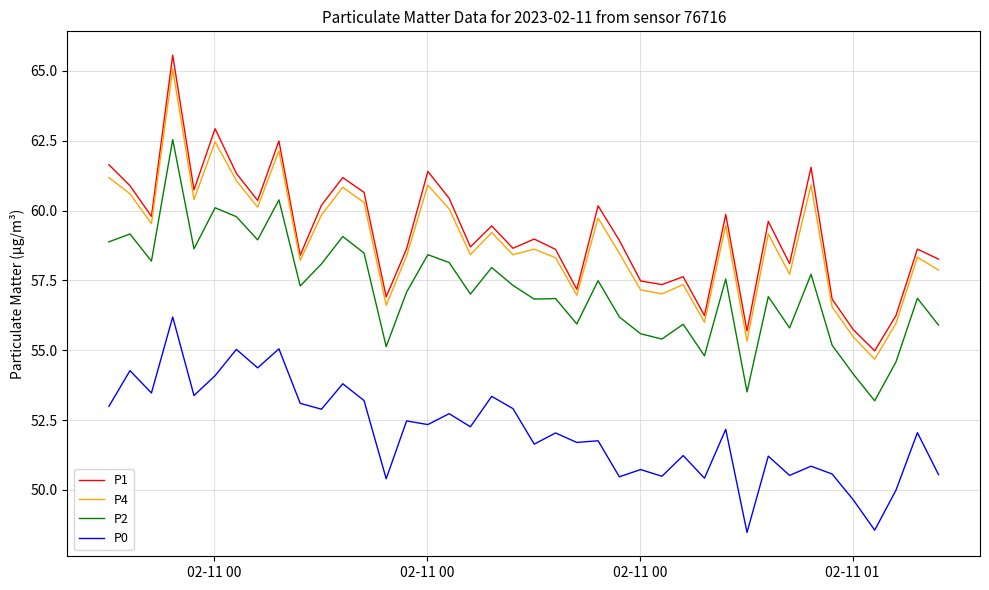

True or false: P2 and P1 intersect in this chart.

False